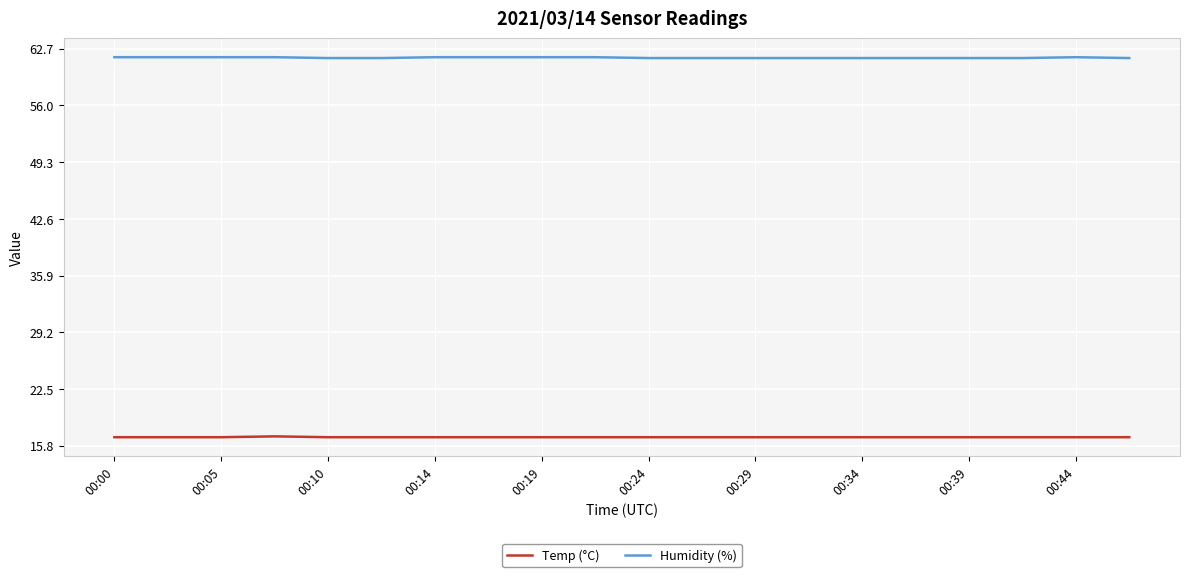

Rank the series by their maximum value, from lowest to highest.

Temp (°C), Humidity (%)